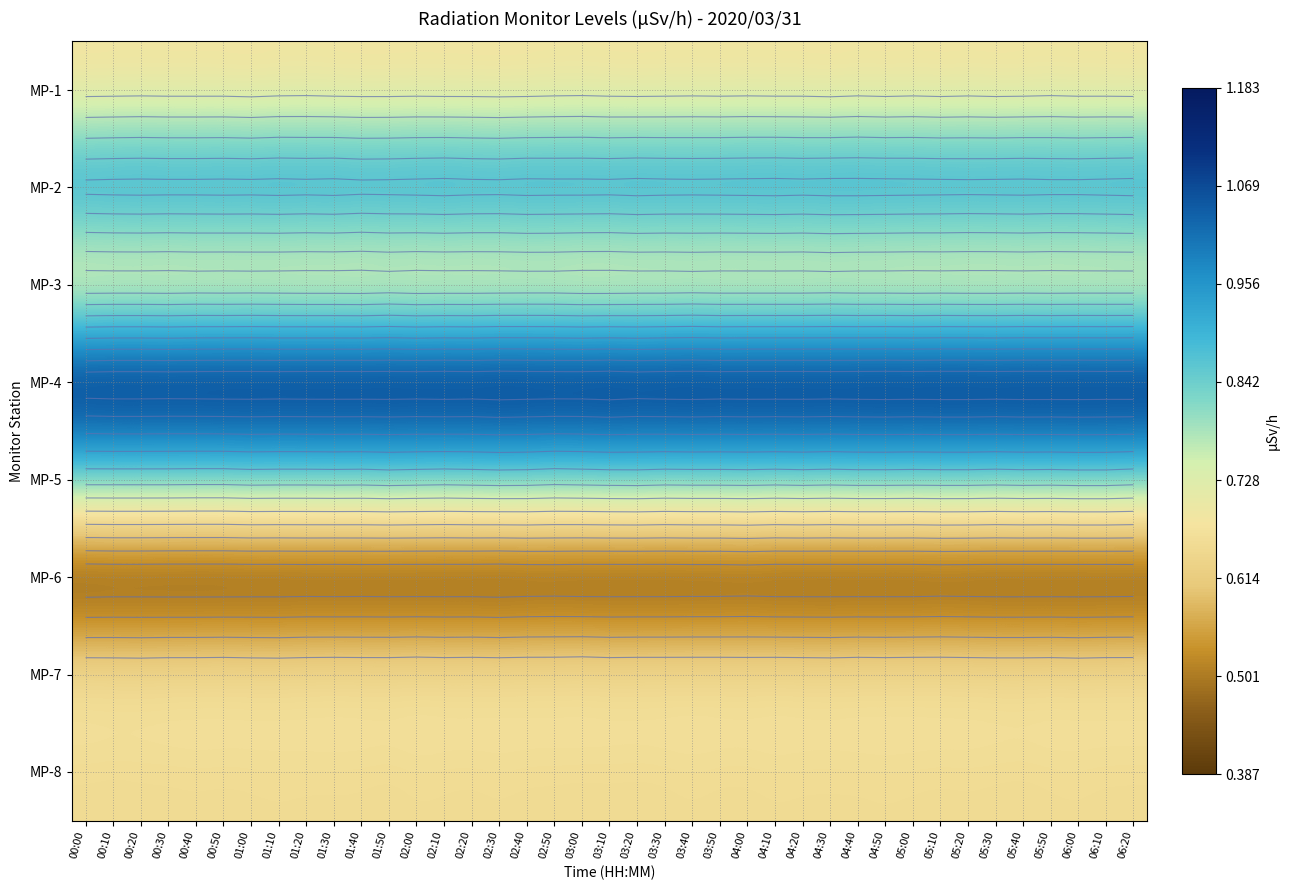

The value of MP-7 at 06:10 is 0.7. True or false?

True